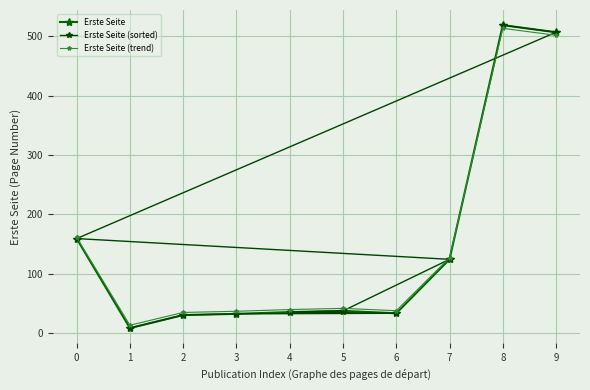

Which series has the widest spread of values?

Erste Seite